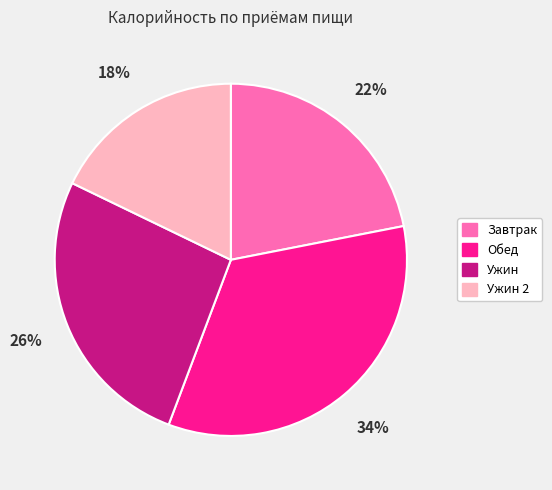

To the nearest percent, what is the average slice percentage?

25%